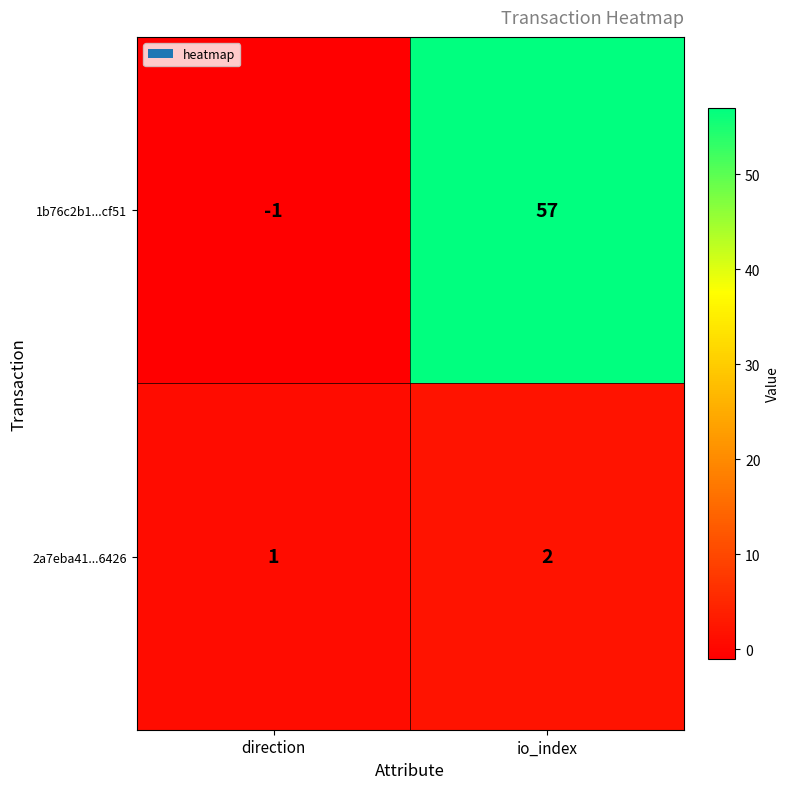

The 2a7eba41...6426 series shows 3 at io_index. True or false?

False